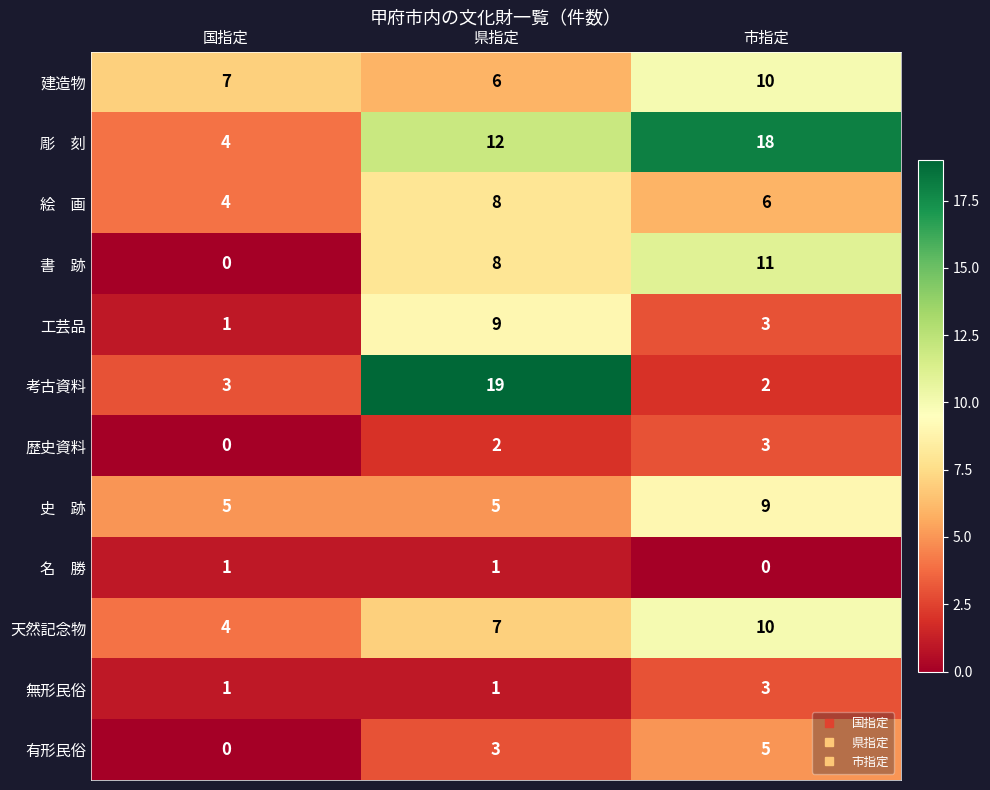

What is the total value across all series at 国指定?

30